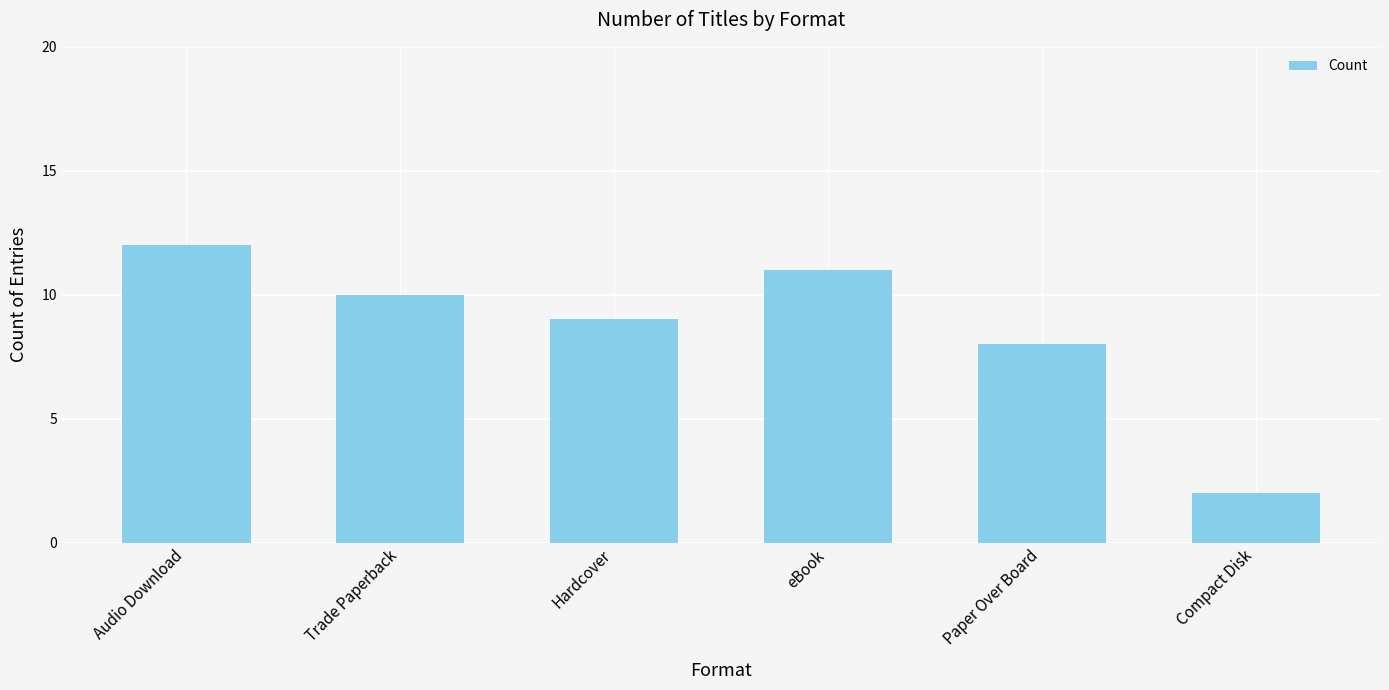

What is the average value?

9